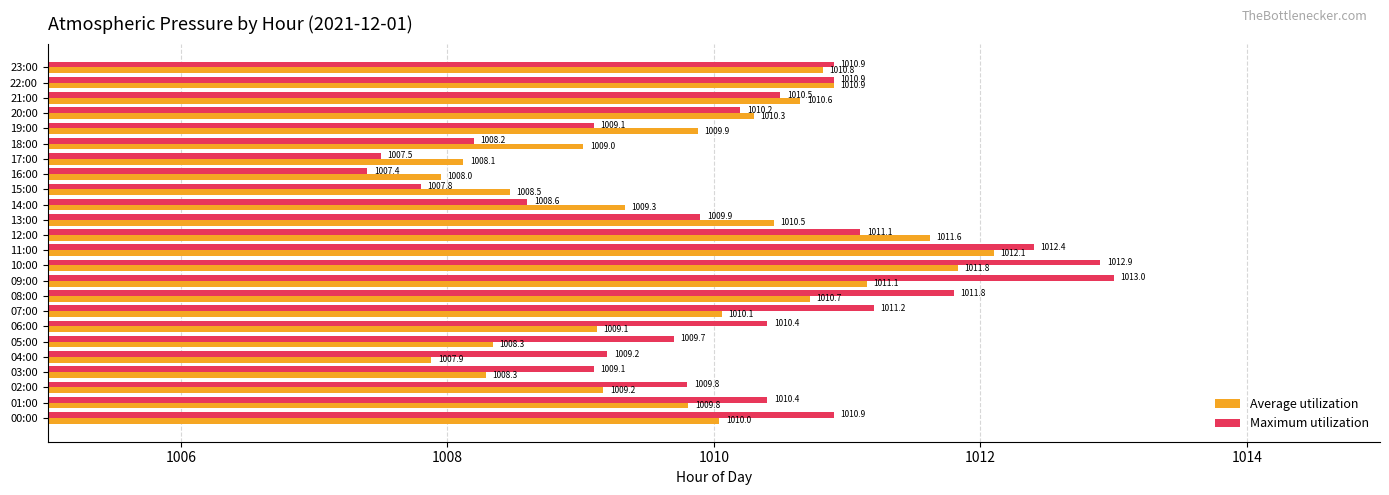

What is the difference between the maximum and minimum values in the Maximum utilization series?

5.6